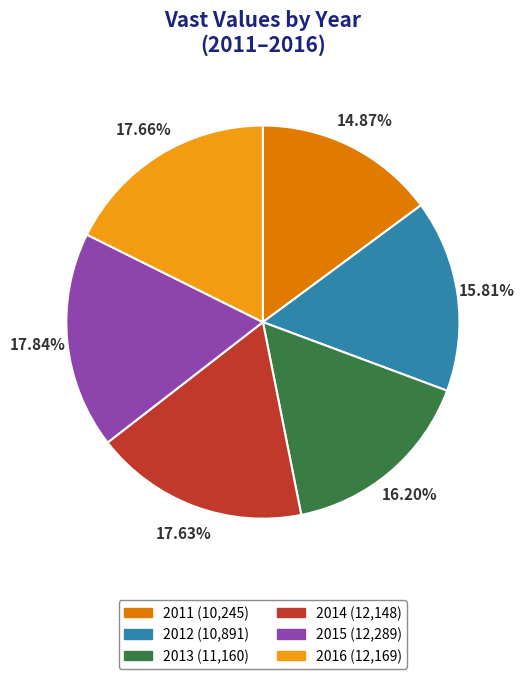

Which slice is the smallest?

2011